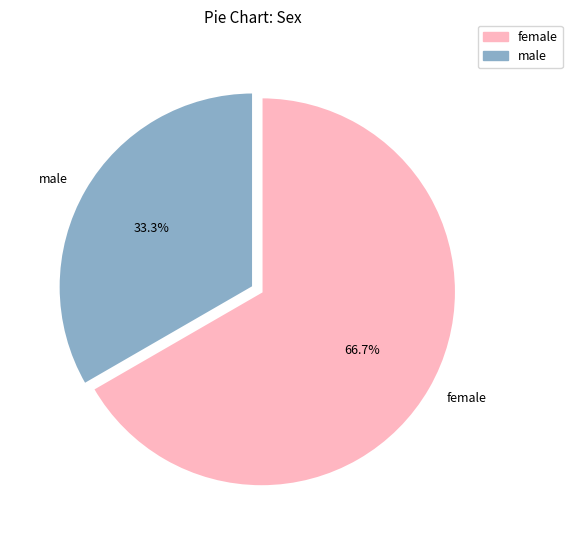

How many segments does this pie chart have?

2